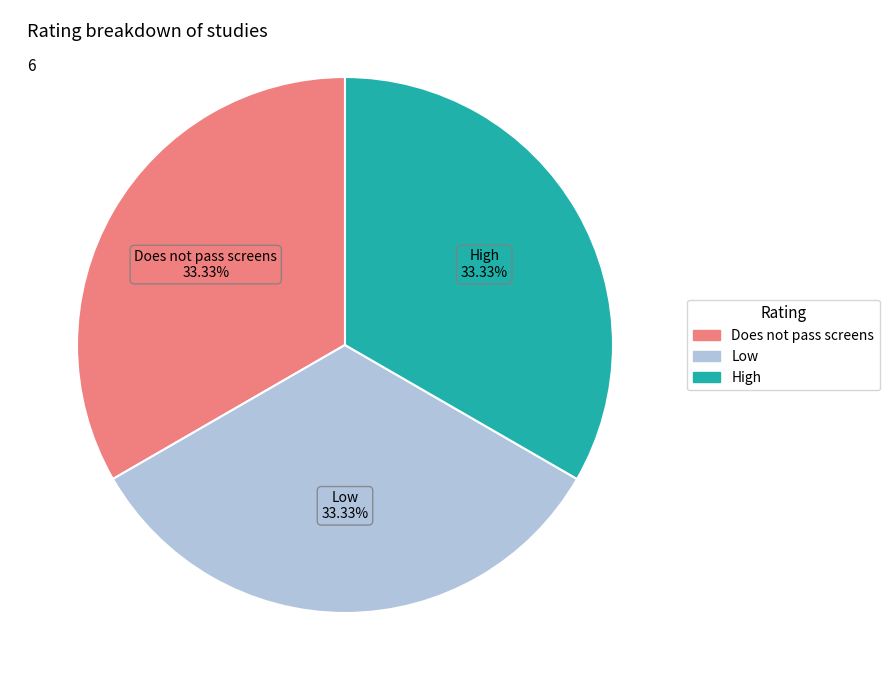

Is there any slice that represents more than half of the pie?

No